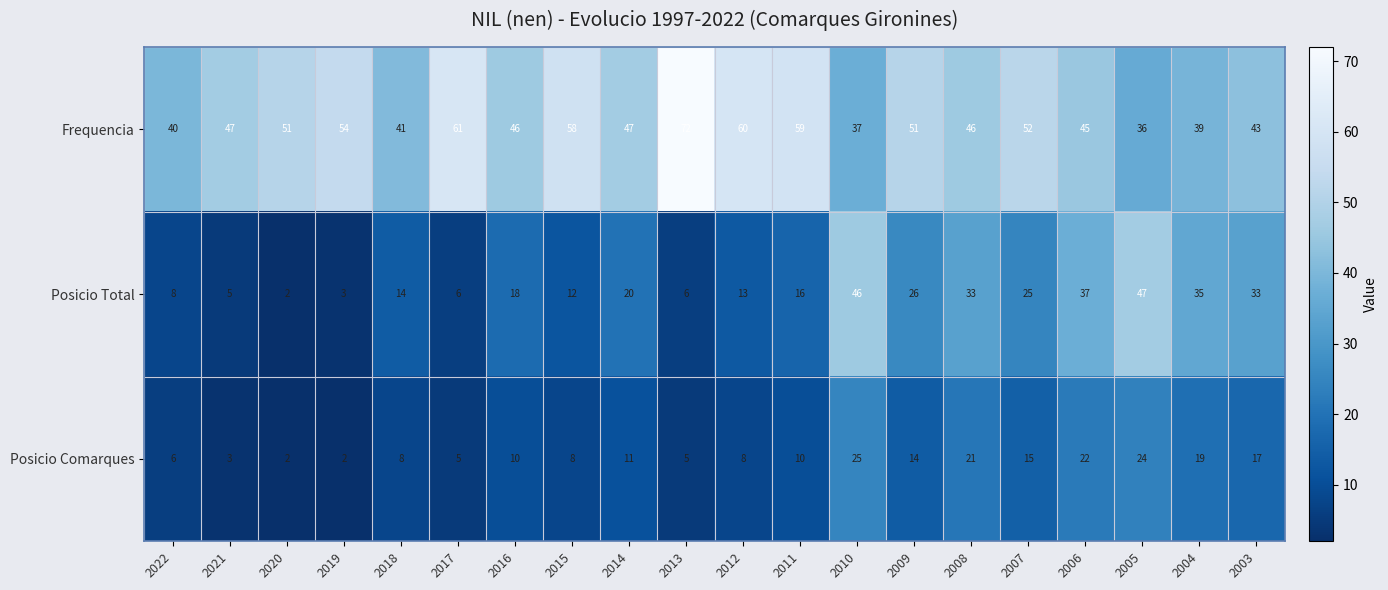

What is the approximate value of Posicio Total at 2011, to the nearest 10?

20